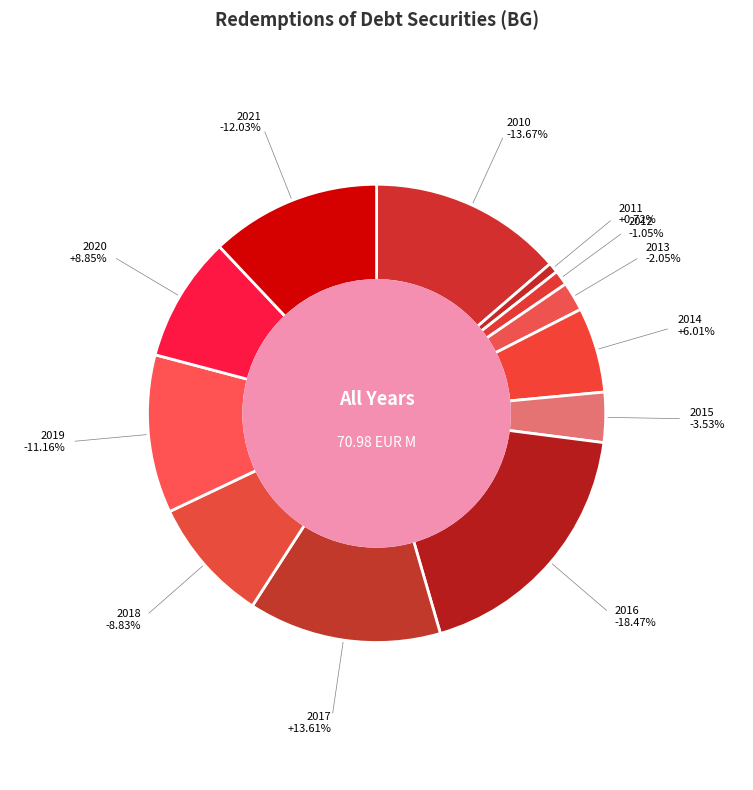

Count the number of slices in the pie.

12